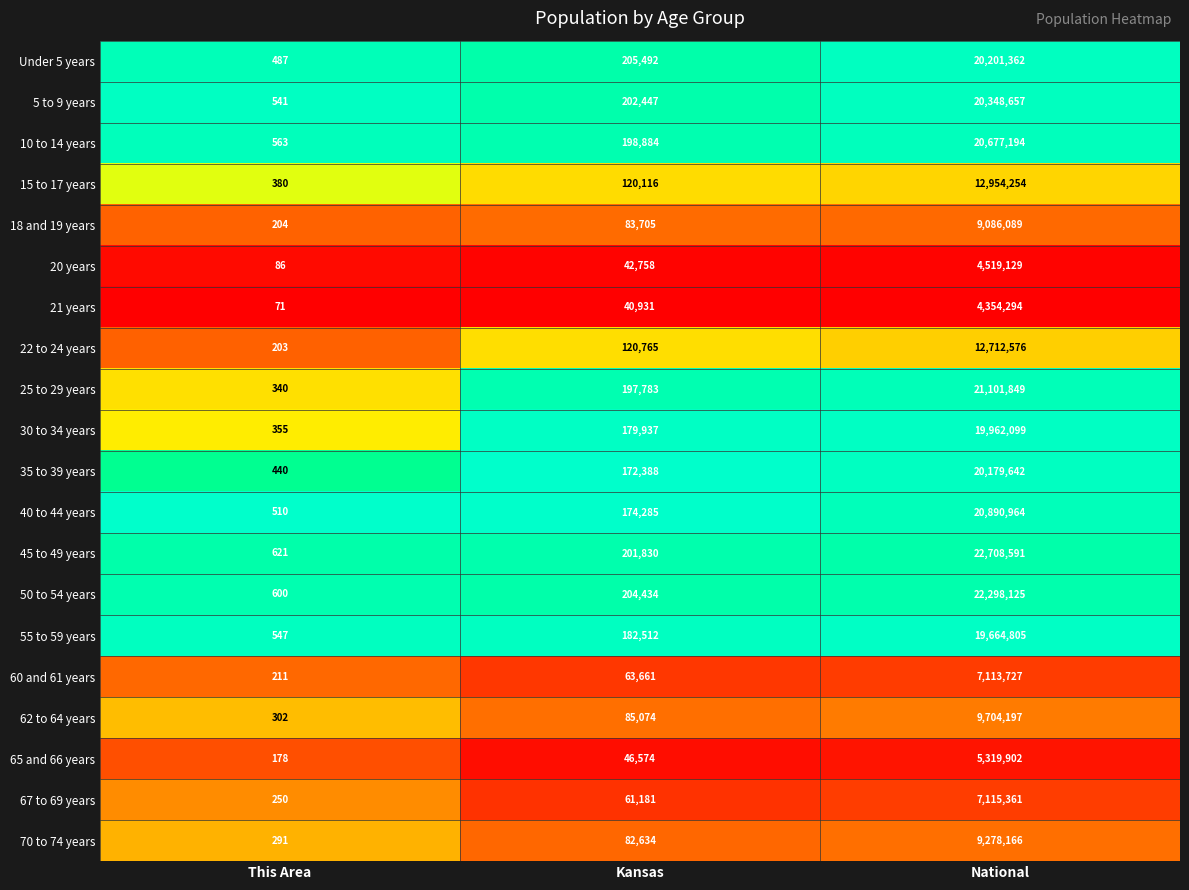

Where is 55 to 59 years nearest to the value 9832676?

Kansas